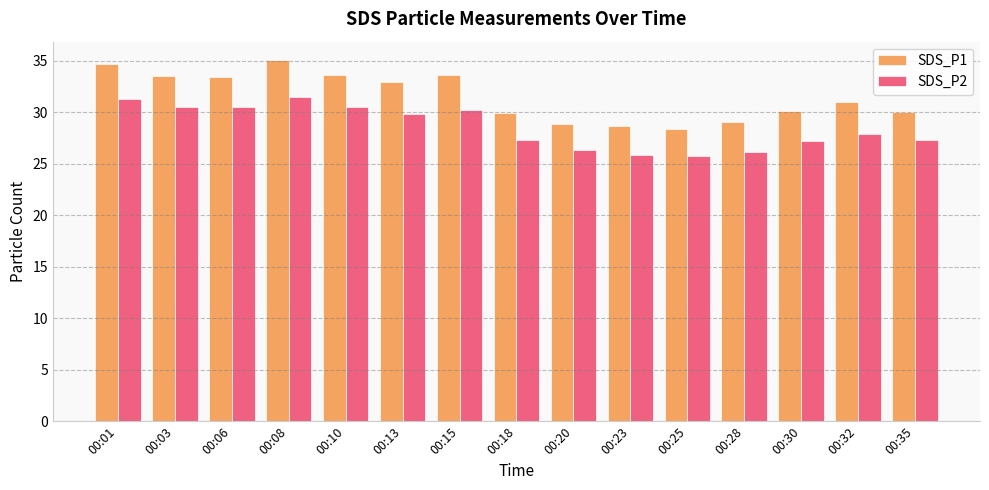

What is the average value of the SDS_P1 series?

31.5